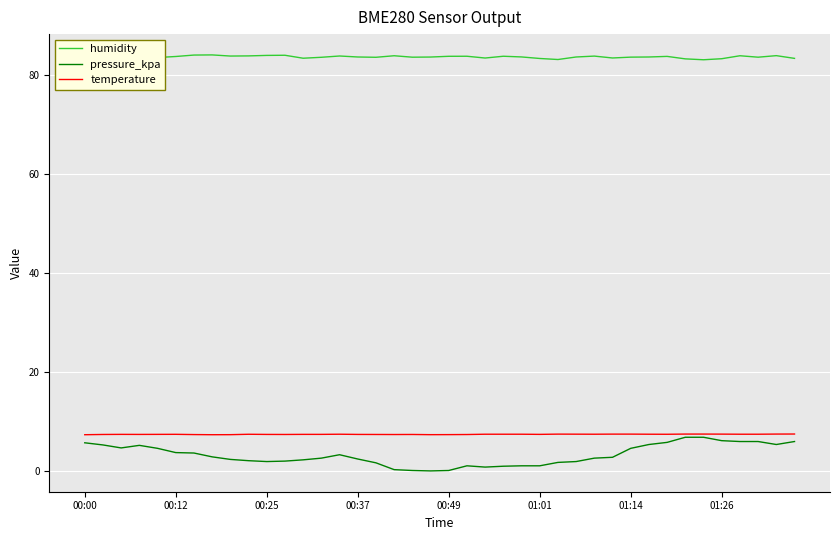

True or false: humidity and pressure_kpa intersect in this chart.

False